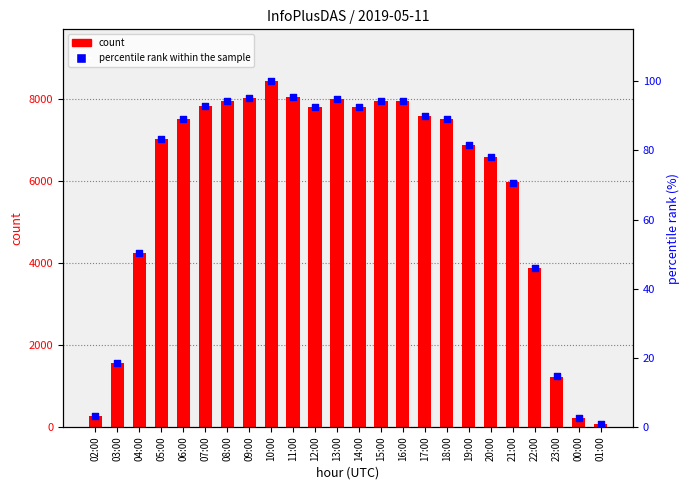

What is the total value across all series at 16:00?

8044.2